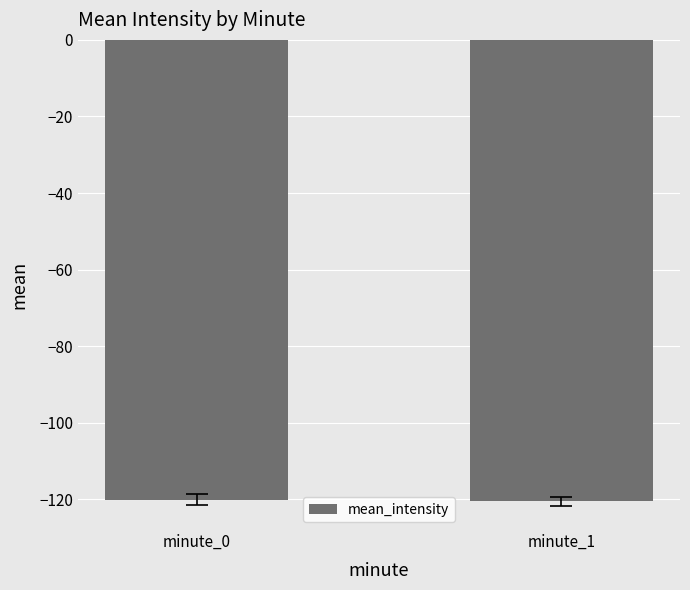

The value at minute_0 is -120.2. True or false?

True